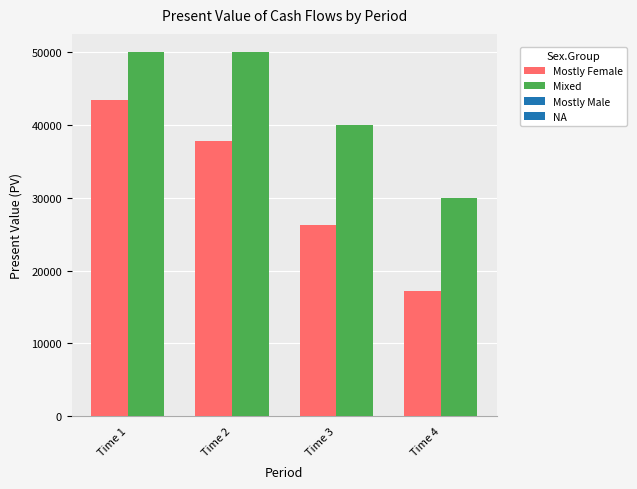

Rank the series by their maximum value, from highest to lowest.

Mixed, Mostly Female